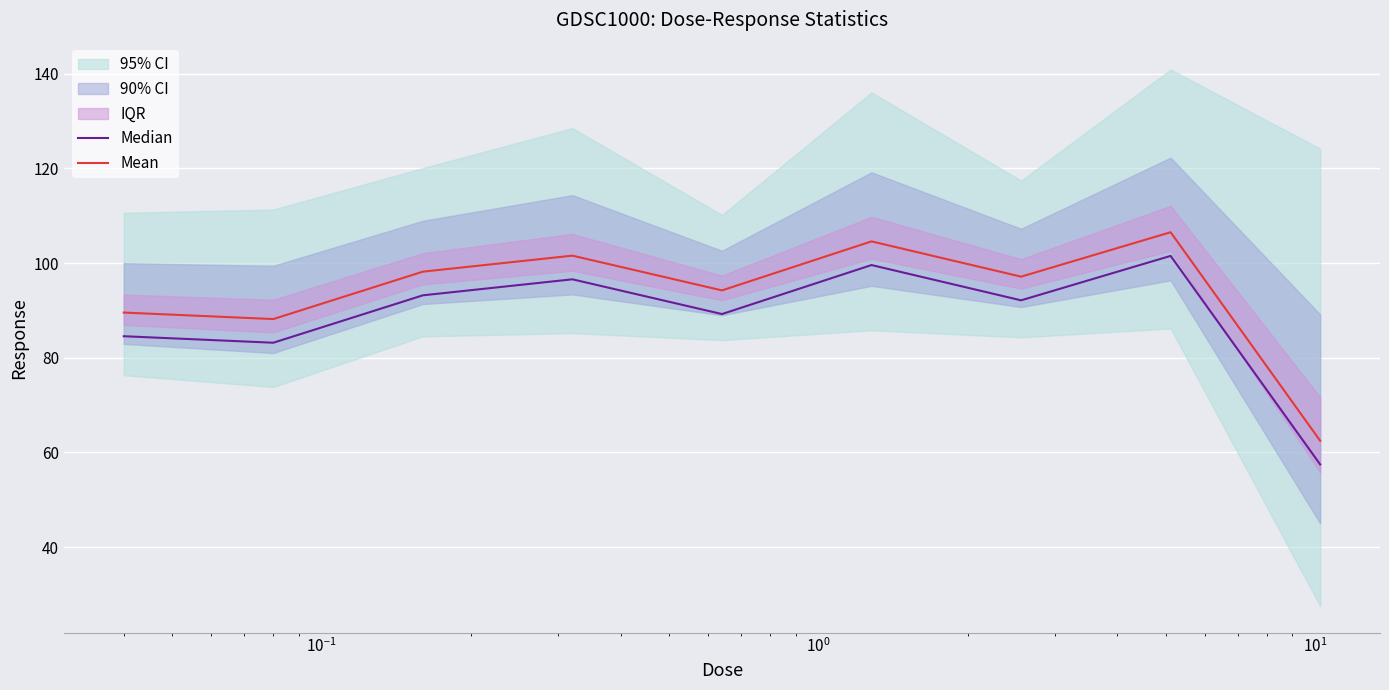

What is the lowest value of the Mean series?

62.5